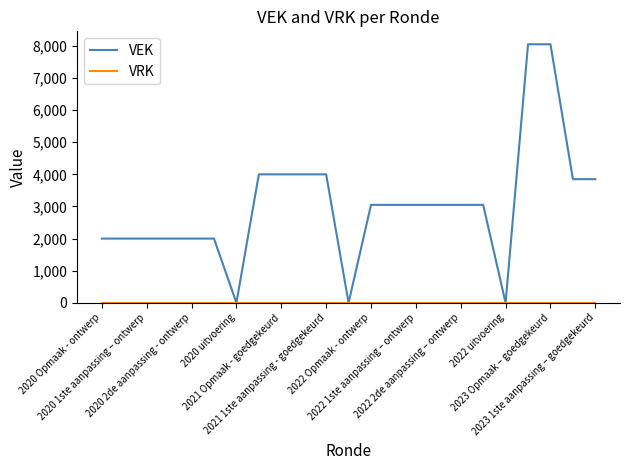

Which series has the largest total across all categories?

VEK